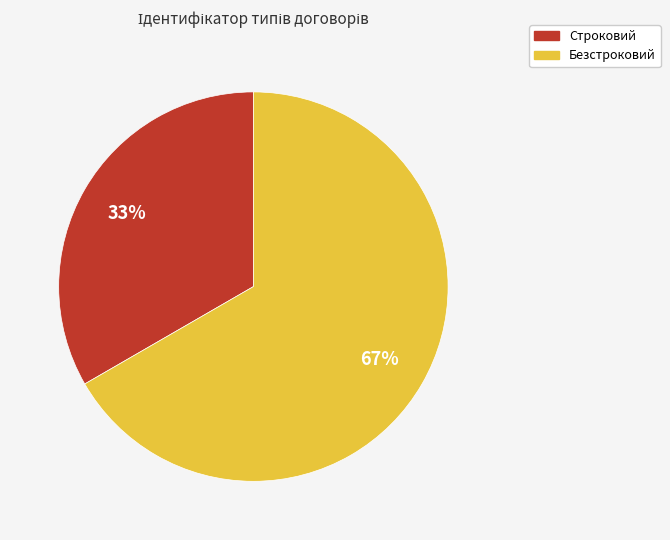

What is the ratio of the value at Безстроковий to the value at Строковий?

2.0